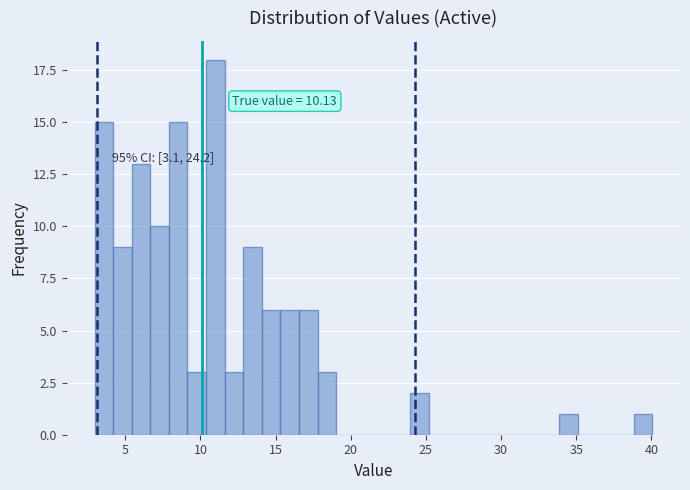

Around what value on the x-axis is the tallest bar? Give the approximate position of its centre, as read against the axis.

11.0